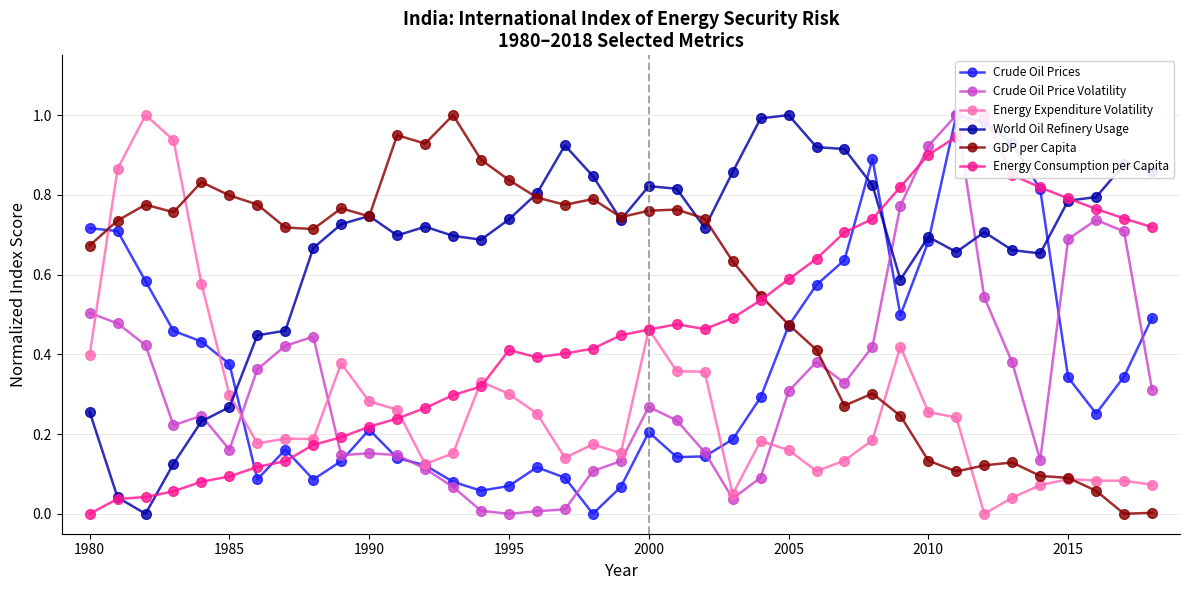

Which series ends up on top after the final intersection of Energy Expenditure Volatility and World Oil Refinery Usage?

World Oil Refinery Usage